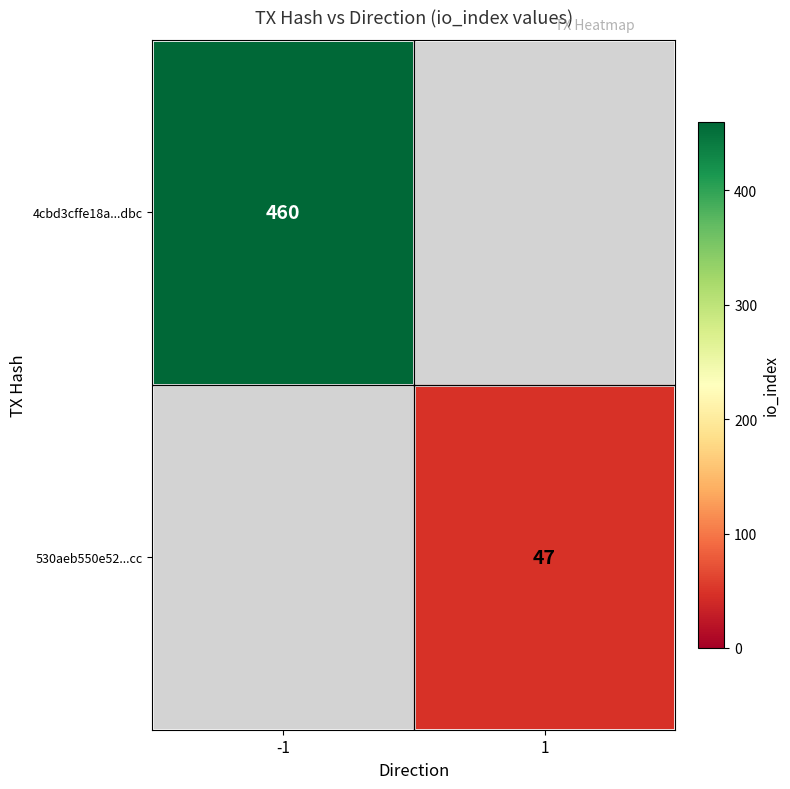

The 530aeb550e52...cc series shows 47 at 1. True or false?

True